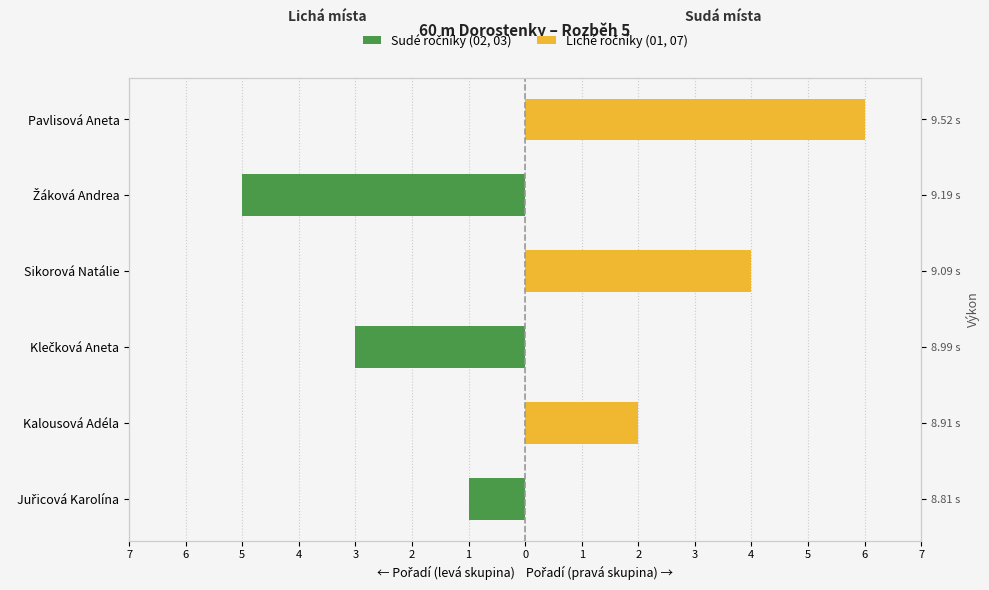

What are all the series names shown in the legend?

Sudé ročníky (02, 03), Liché ročníky (01, 07)